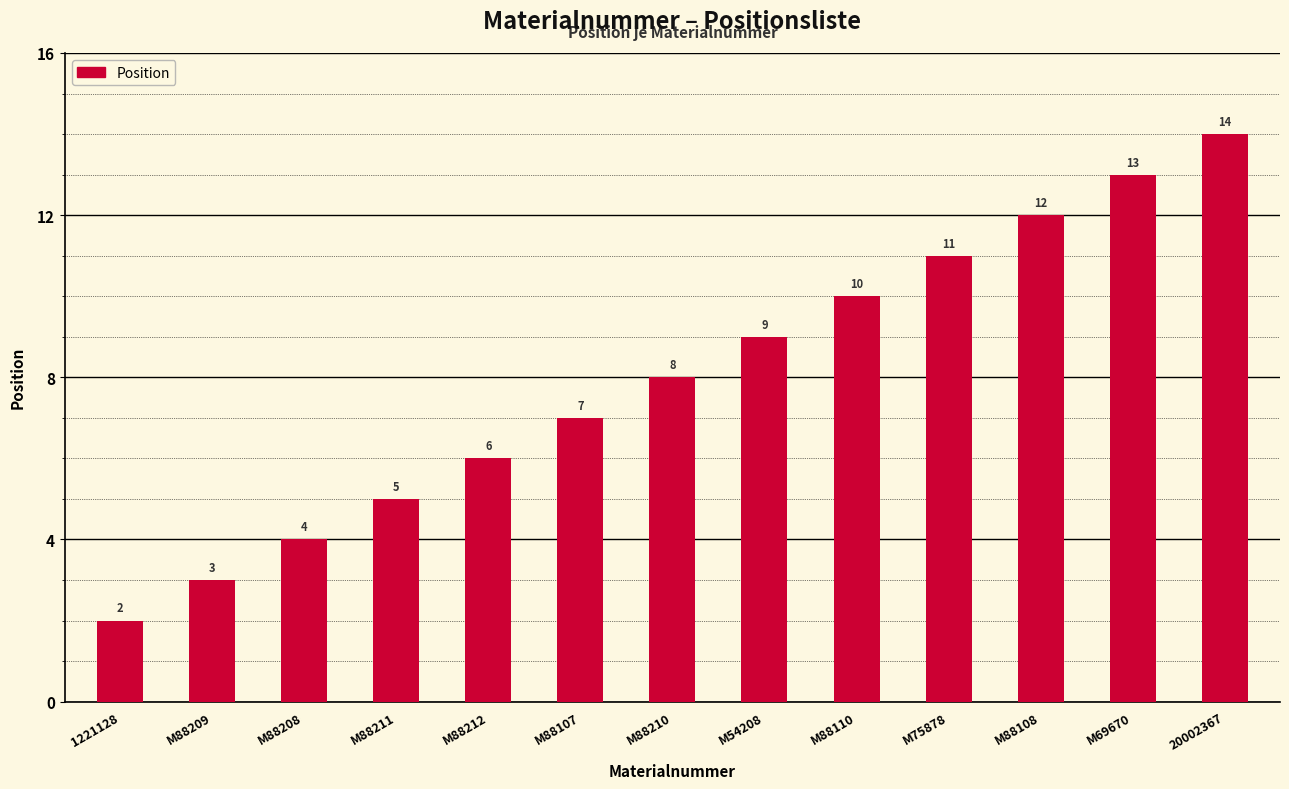

Approximately how many times larger is the value at M54208 compared to 1221128?

4.5